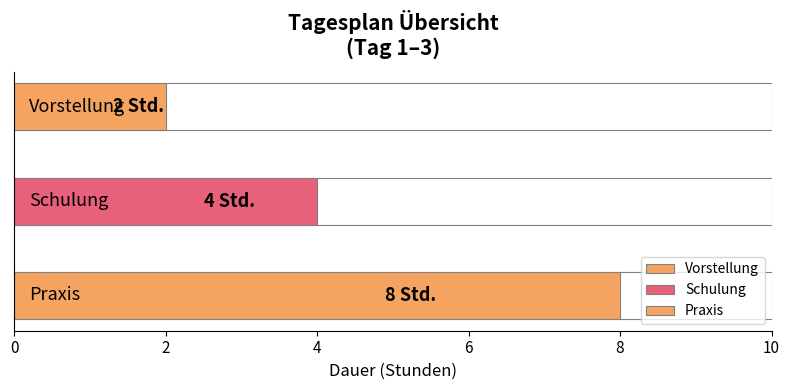

The value at 3 is 8. True or false?

True